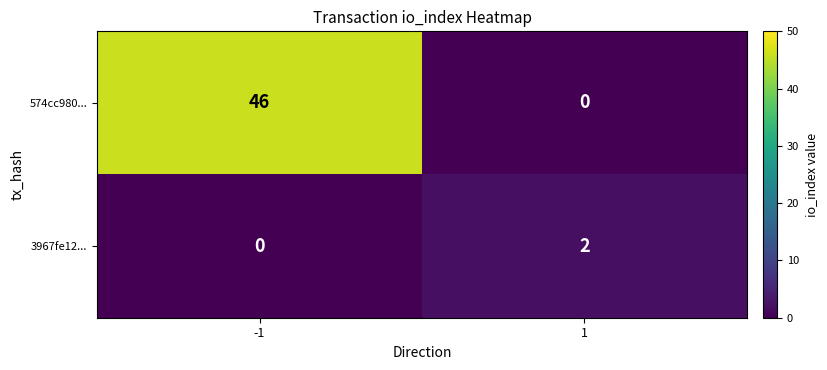

The 3967fe12... series shows 2 at 1. True or false?

True